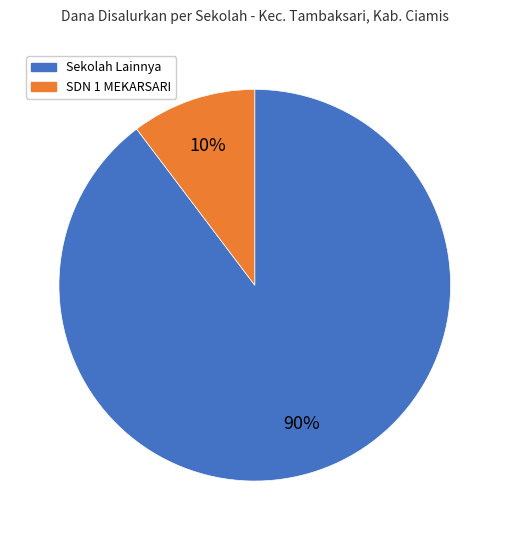

To the nearest percent, what is the average slice percentage?

50%